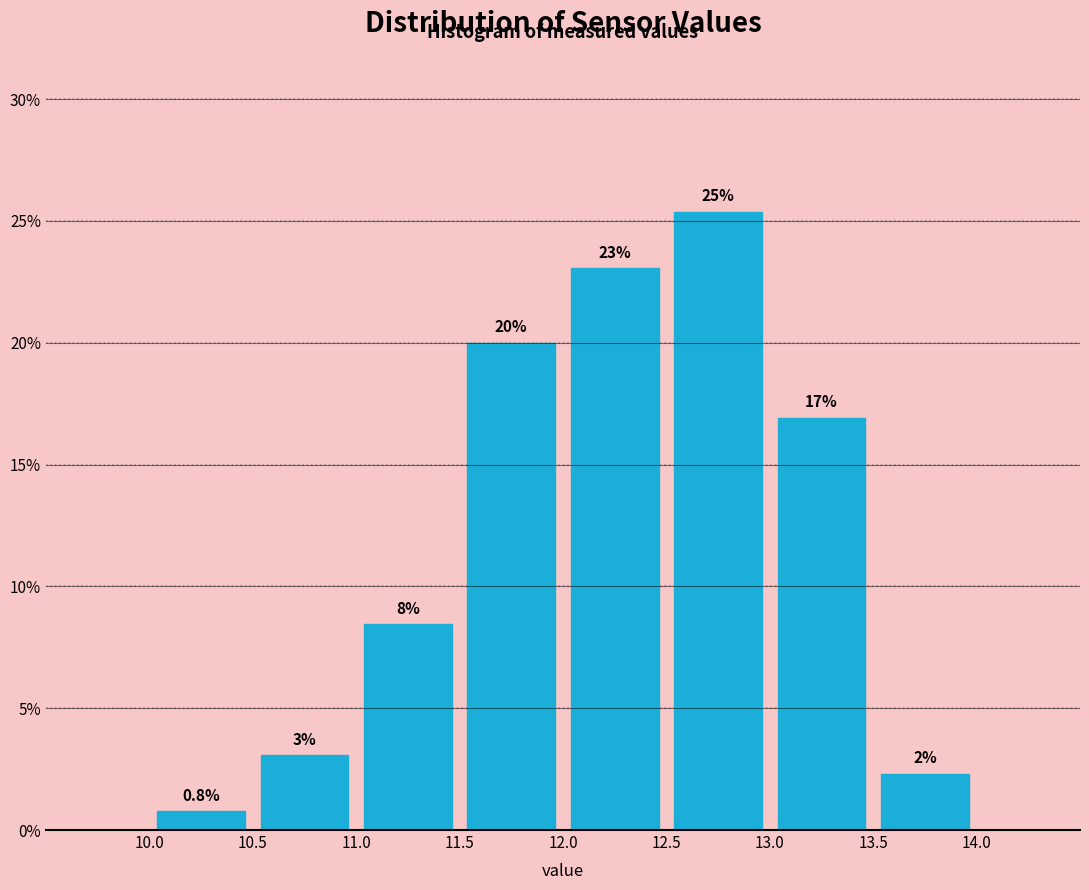

Over which range of the x-axis is the bar tallest?

12.5 to 13.0